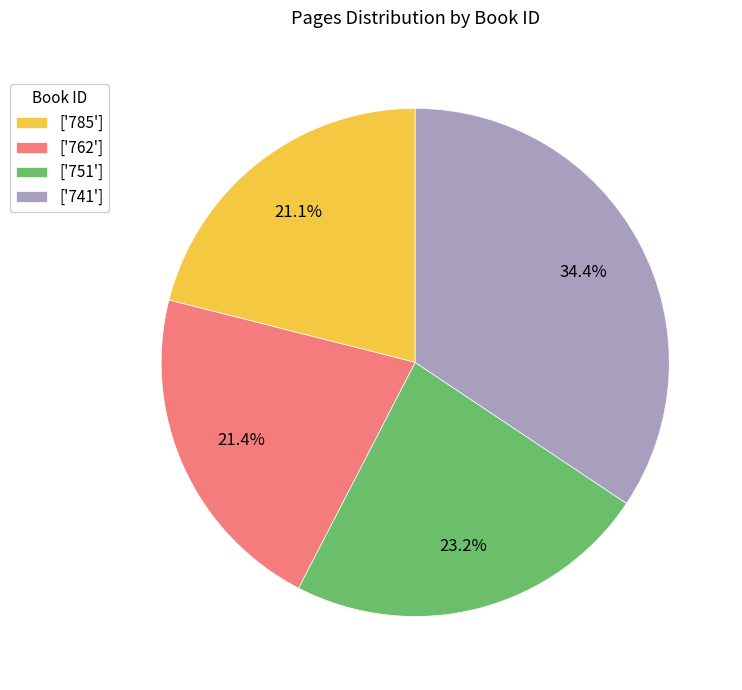

What is the largest slice in the pie chart?

['741']